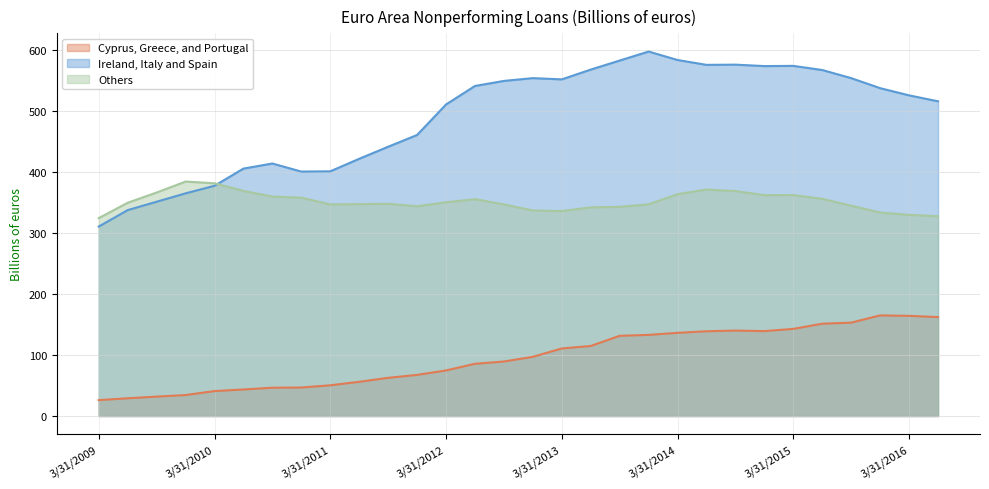

What is the difference between the Ireland, Italy and Spain values at 12/31/2015 and 3/31/2015?

36.5